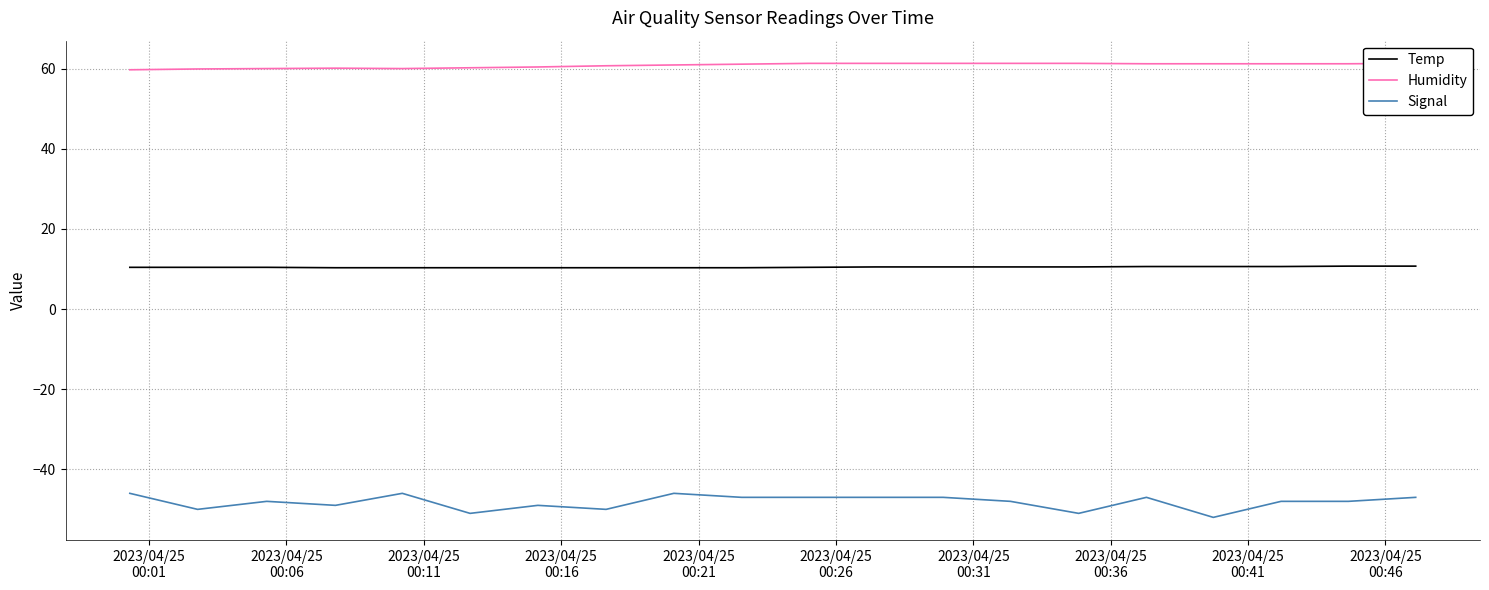

True or false: Temp and Signal cross at least once.

False